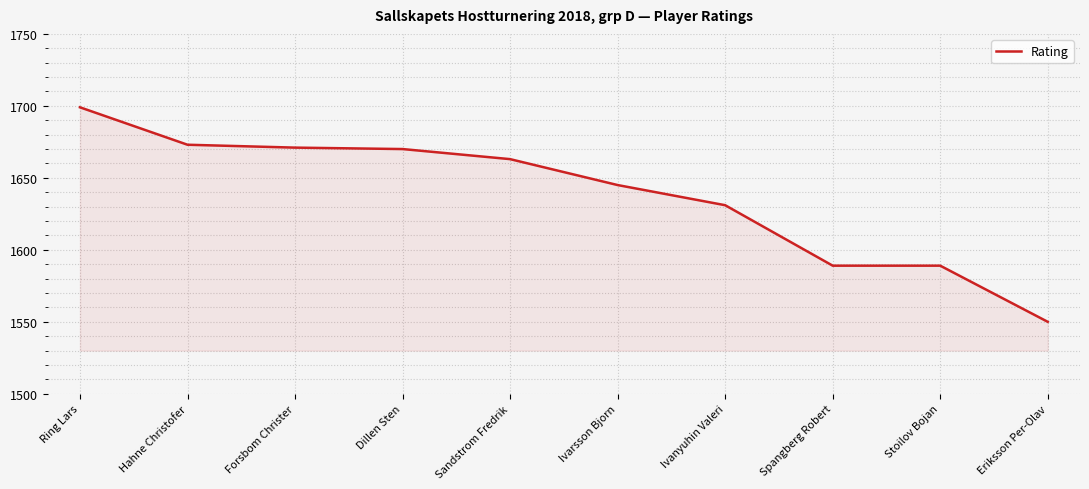

Reading left to right, list all the values displayed in this chart.

Ring Lars=1699	Hahne Christofer=1673	Forsbom Christer=1671	Dillen Sten=1670	Sandstrom Fredrik=1663	Ivarsson Bjorn=1645	Ivanyuhin Valeri=1631	Spangberg Robert=1589	Stoilov Bojan=1589	Eriksson Per-Olav=1550